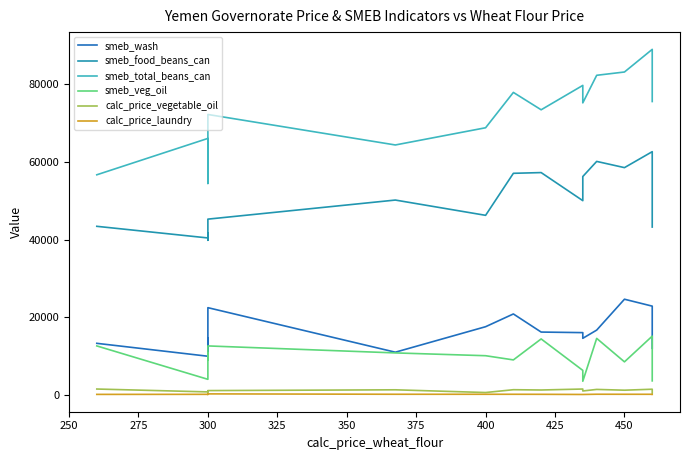

Is this an area chart (filled region under the line)?

No